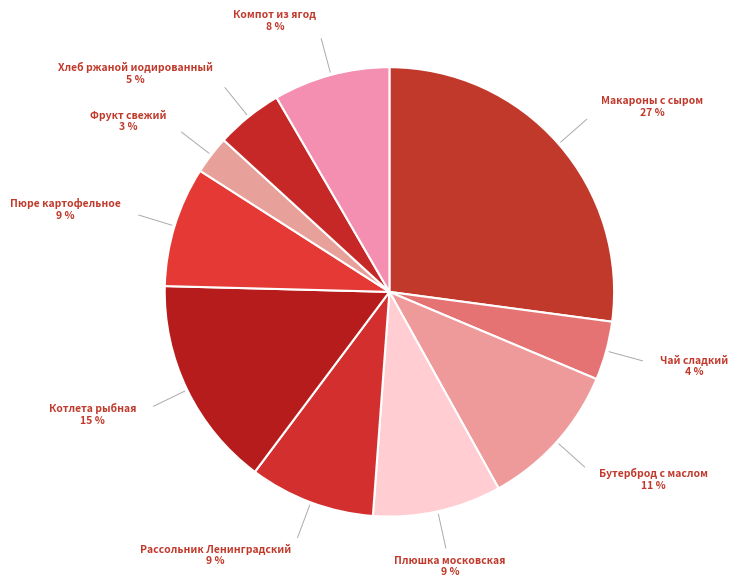

Rank the categories by value from highest to lowest.

Макароны с сыром, Котлета рыбная, Бутерброд с маслом, Плюшка московская, Рассольник Ленинградский, Пюре картофельное, Компот из ягод, Хлеб ржаной иодированный, Чай сладкий, Фрукт свежий